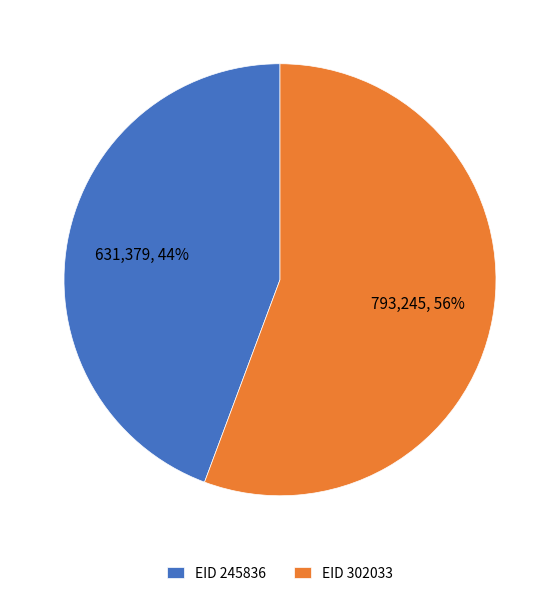

How many slices are in this pie chart?

2